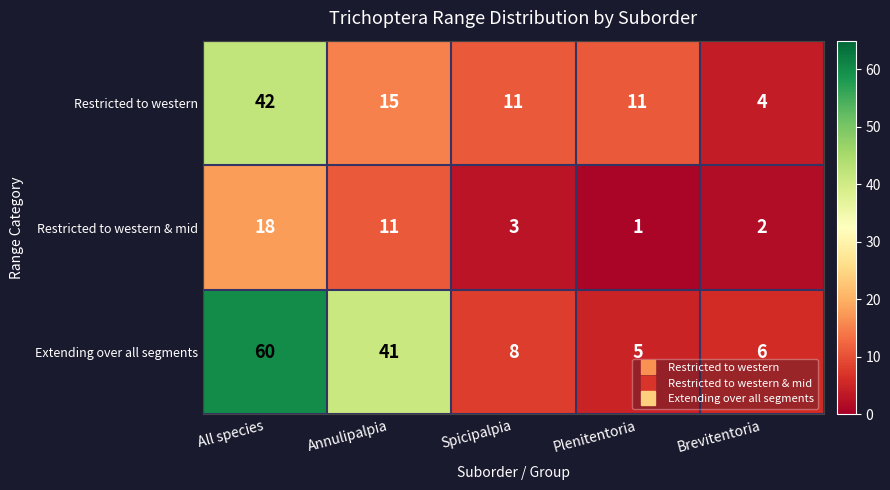

Which series changed the most between Plenitentoria and Brevitentoria?

Restricted to western